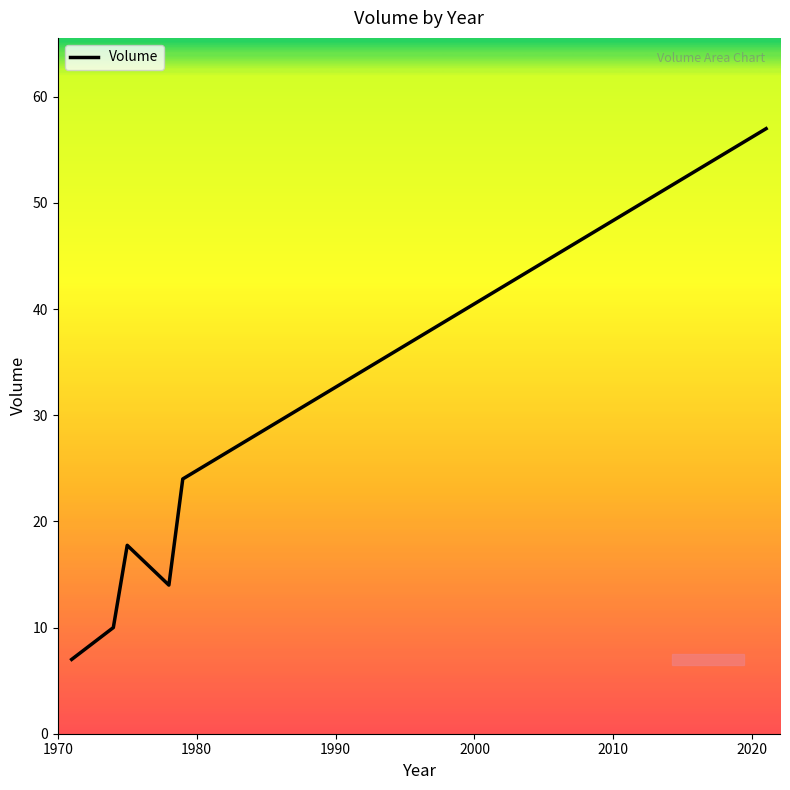

What is the maximum value shown in the chart?

57.0